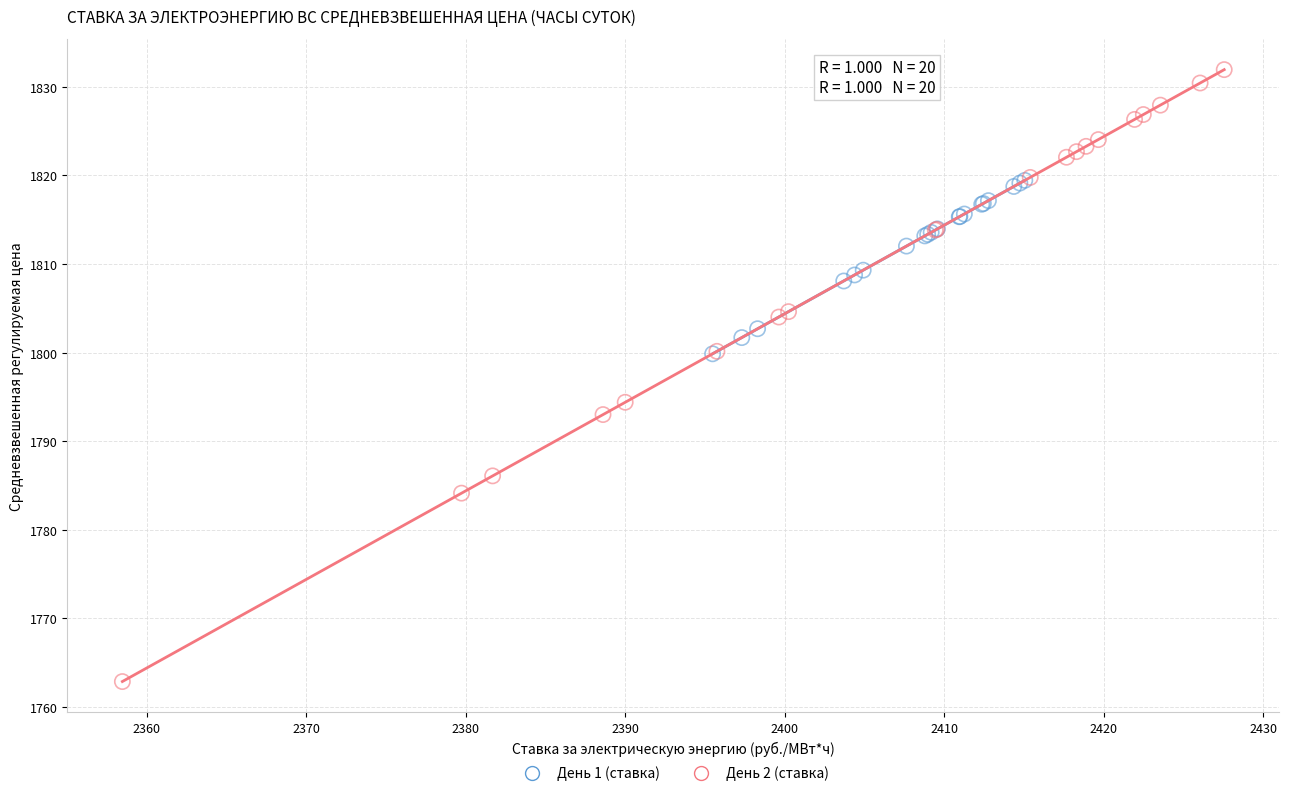

Which series reaches the maximum Y coordinate?

День 2 (ставка)